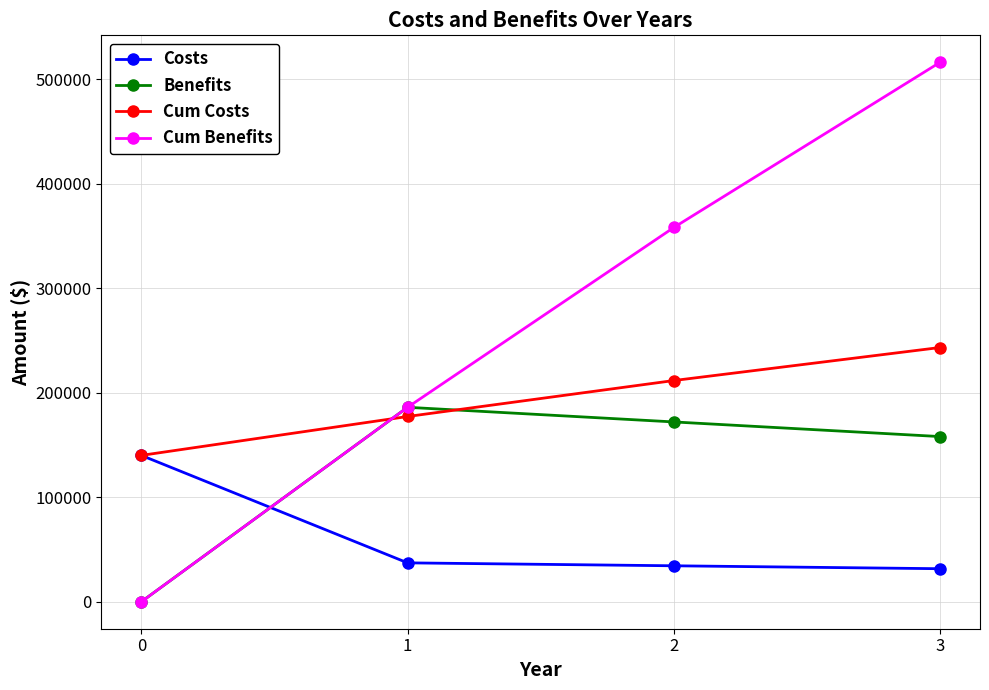

Does the chart display data point markers on the line(s)?

Yes